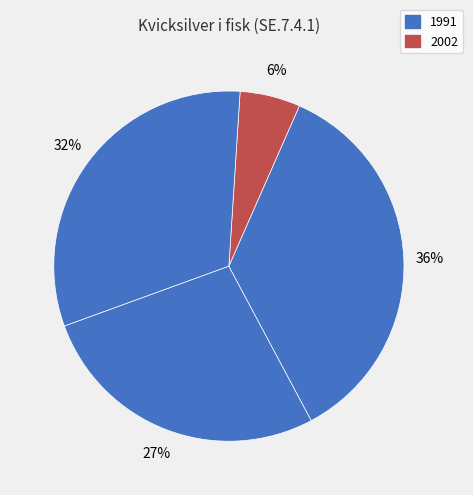

Is there any slice that represents more than half of the pie?

No